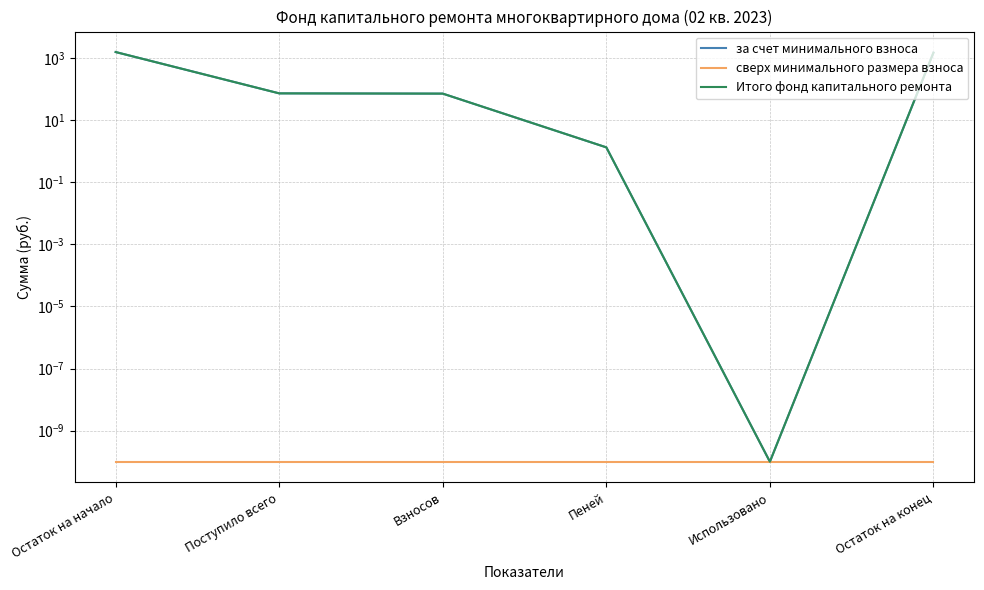

Reading right to left, what are all the values shown in this chart?

за счет минимального взноса: 1459.4	0.0	1.3	70.3	71.6	1531.0
сверх минимального размера взноса: 0.0	0.0	0.0	0.0	0.0	0.0
Итого фонд капитального ремонта: 1459.4	0.0	1.3	70.3	71.6	1531.0